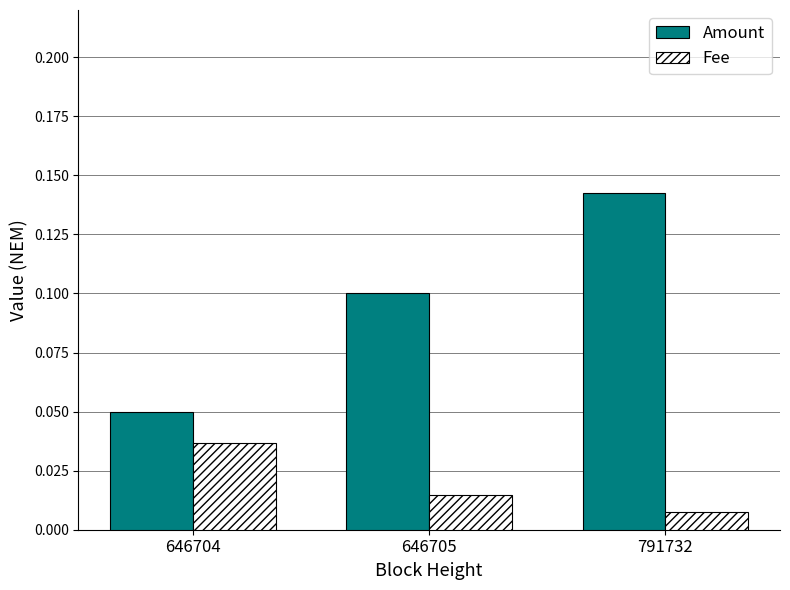

True or false: Amount has a value of 0.2 at 646705.

False